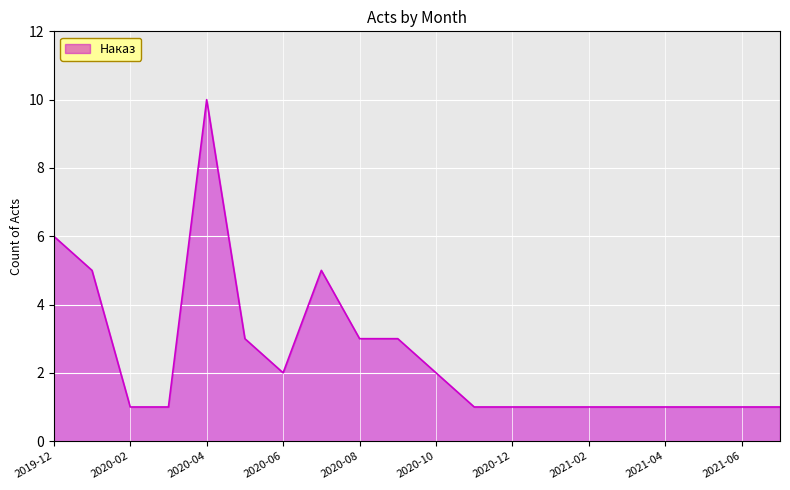

What is the maximum value shown in the chart?

10